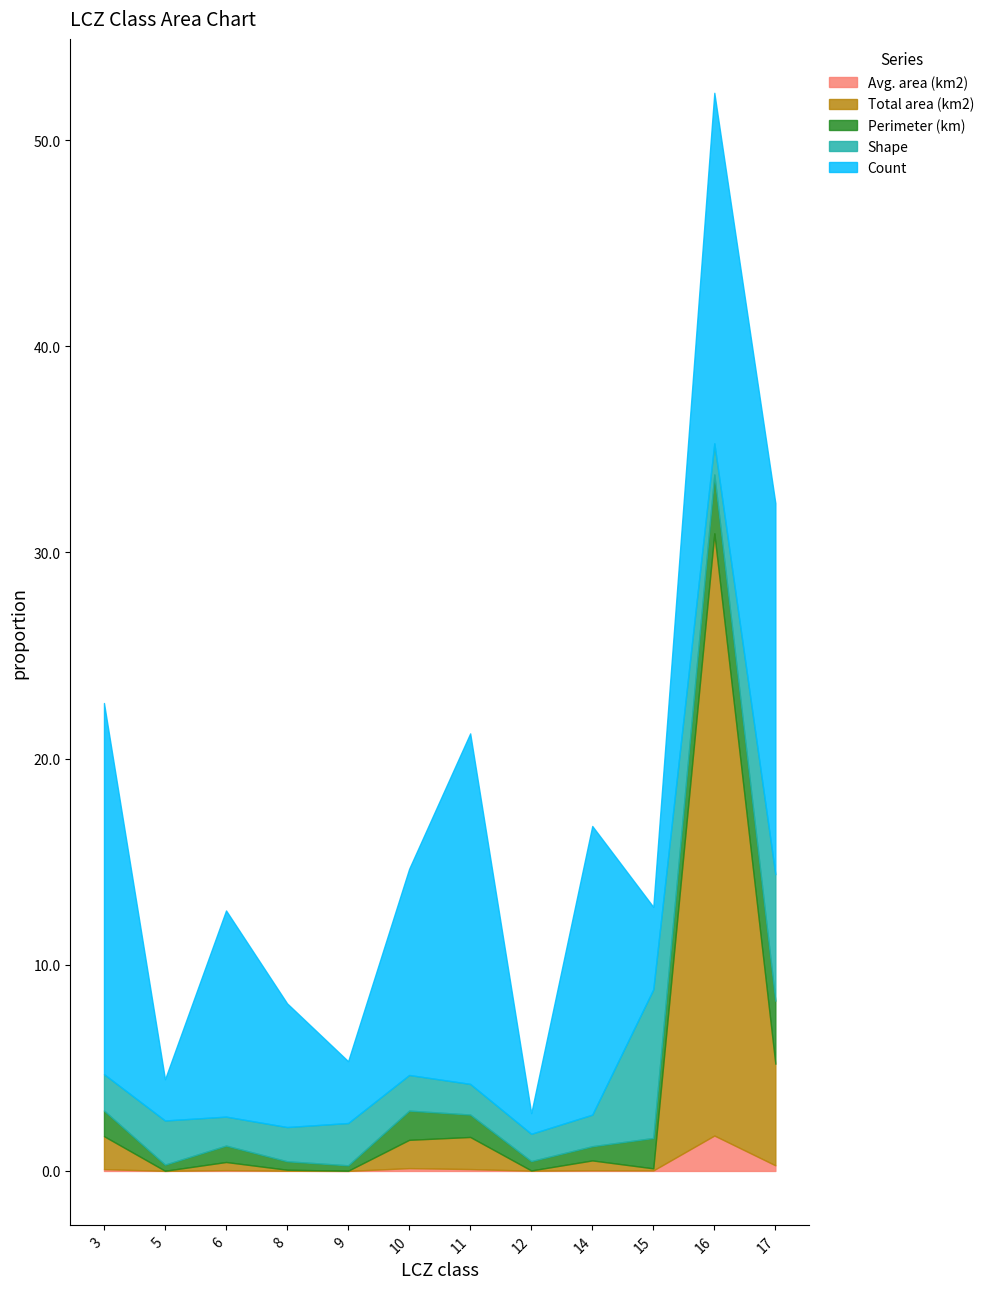

True or false: Total area (km2) and Avg. area (km2) intersect in this chart.

False